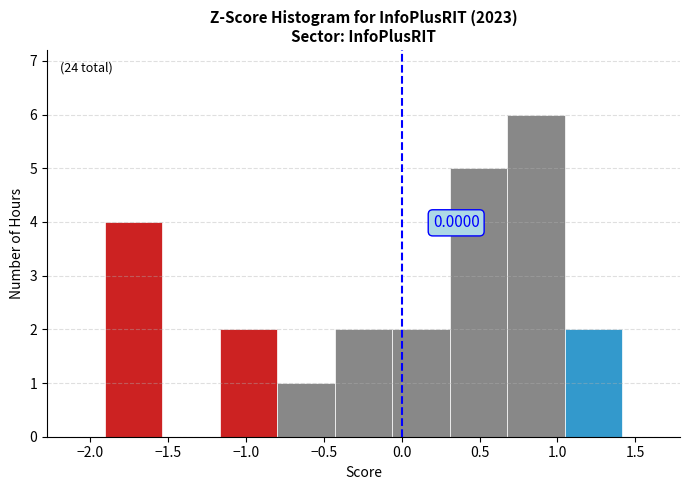

Which range on the x-axis has the tallest bar?

0.70 to 1.05